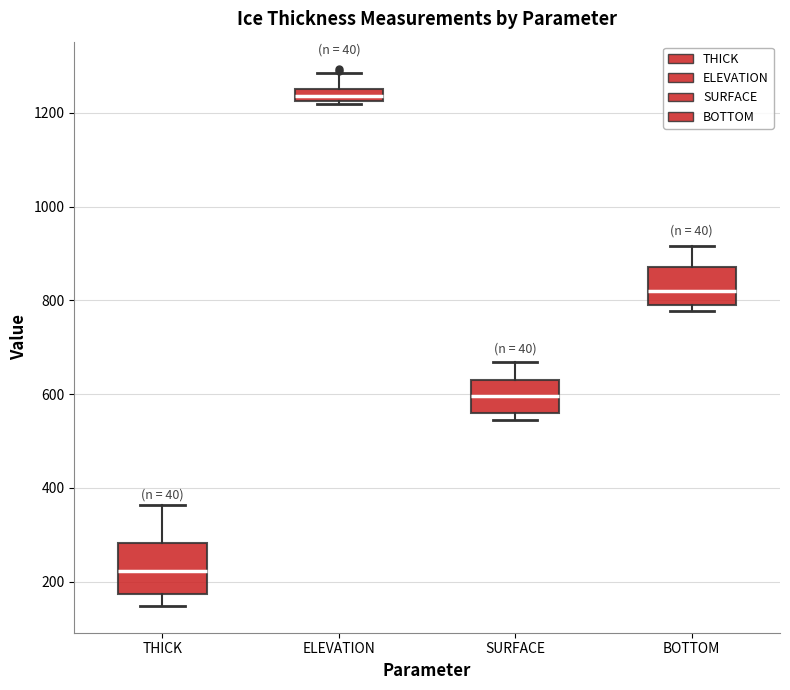

Where does the median line of the box for ELEVATION sit on the y-axis? The values are not printed on the chart, so give them approximately, as read against the axis.

1240